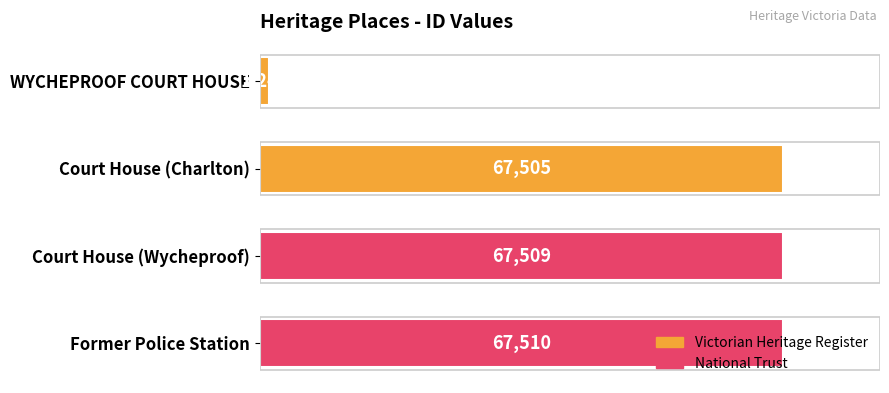

Rank the categories by value from highest to lowest.

Former Police Station, Court House (Wycheproof), Court House (Charlton), WYCHEPROOF COURT HOUSE